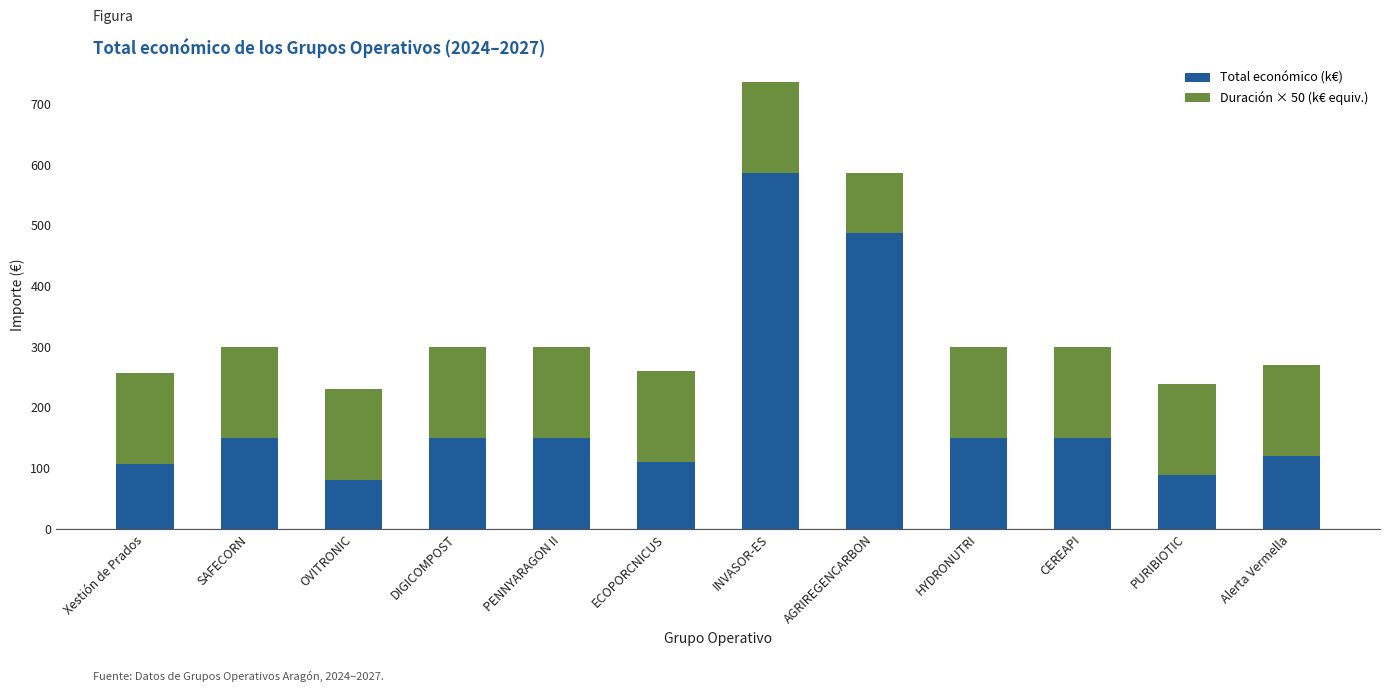

What is the difference between the second highest and minimum values in the Total económico (k€) series?

406.3